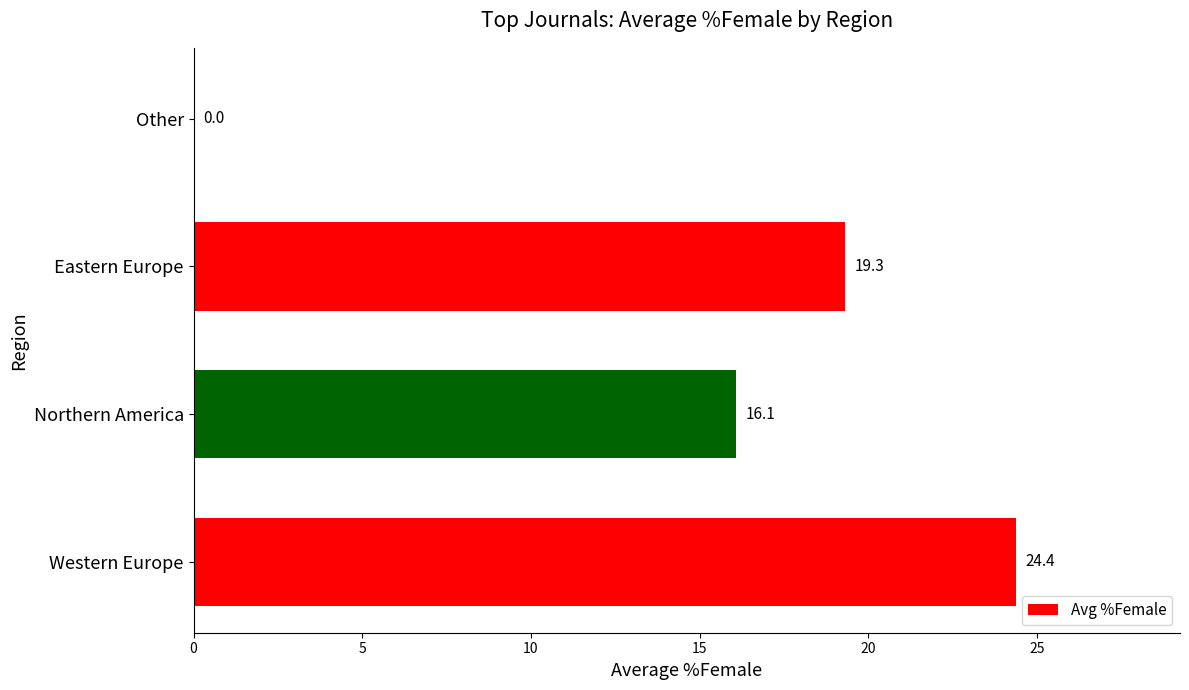

Reading bottom to top, what are all the values shown in this chart?

Western Europe=24.4	Northern America=16.1	Eastern Europe=19.3	Other=0.0